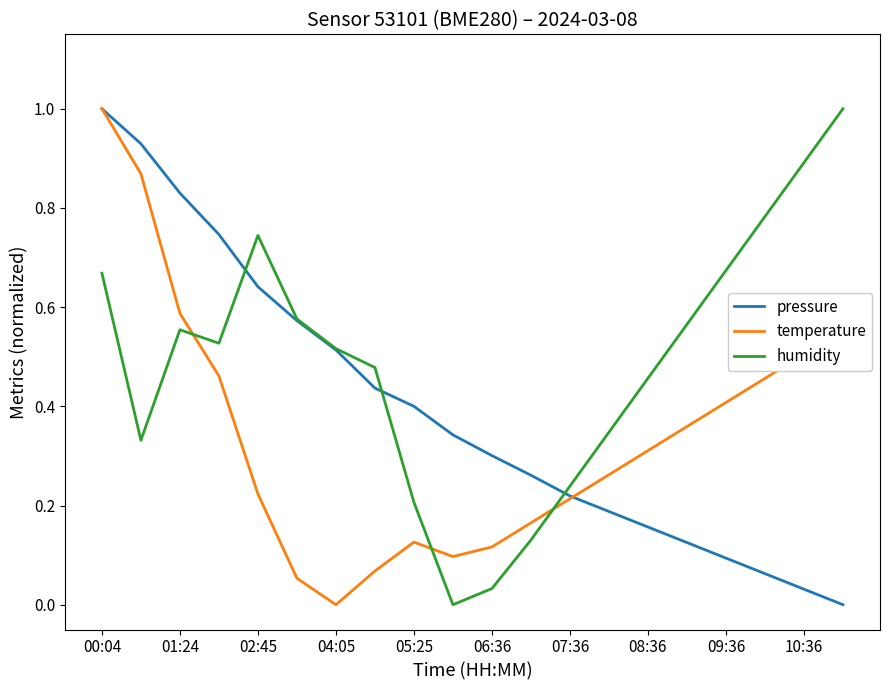

List the series in order of their overall mean, highest first.

humidity, pressure, temperature